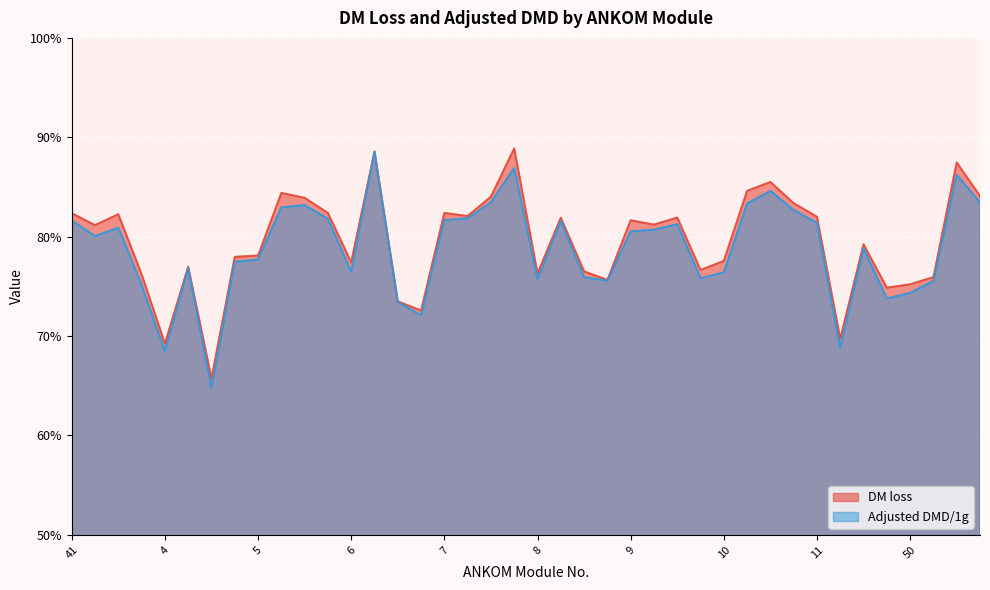

At which category does DM loss reach its first local peak?

3